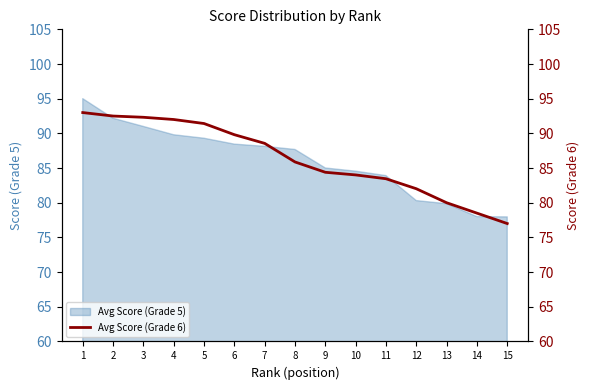

True or false: the data has more than 1 interior local peaks.

False